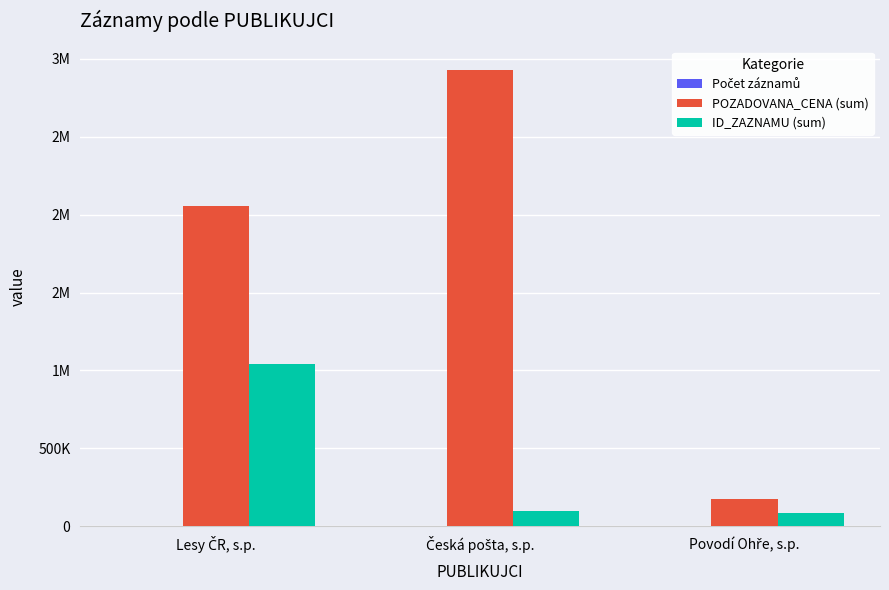

True or false: ID_ZAZNAMU (sum) has a value of 1770574 at Lesy ČR, s.p..

False